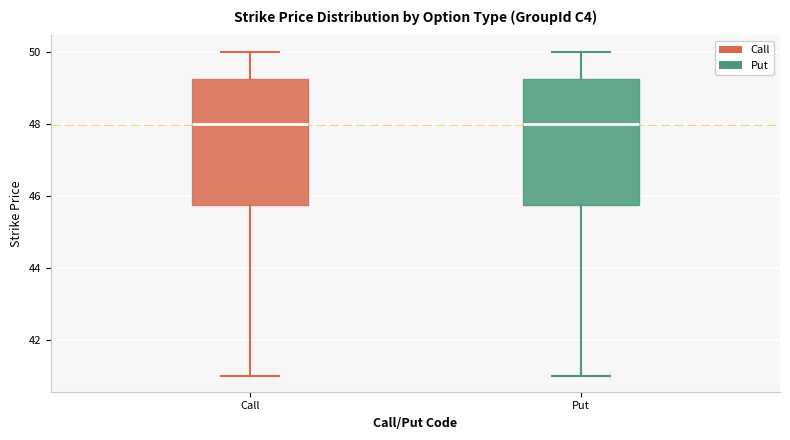

Reading left to right, transcribe this box plot: for each box, give where its median line is, the range the box spans, and where its two whiskers end, as read against the y-axis. The values are not printed on the chart, so give them approximately, as read against the axis.

Call: median 48.0, box 45.8 to 49.2, whiskers 41.0 to 50.0
Put: median 48.0, box 45.8 to 49.2, whiskers 41.0 to 50.0